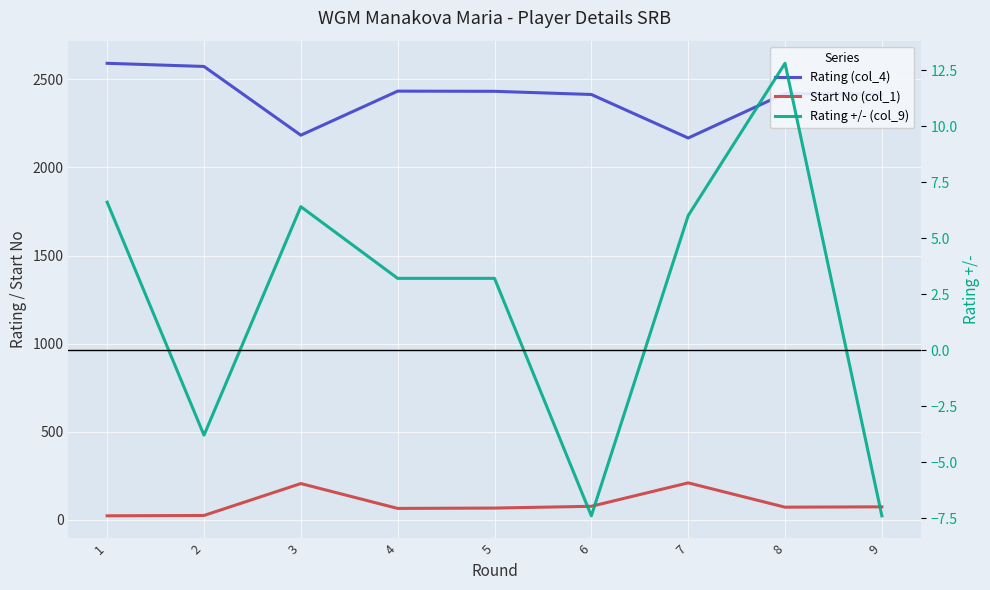

What is the total value across all series at 2?

2594.2